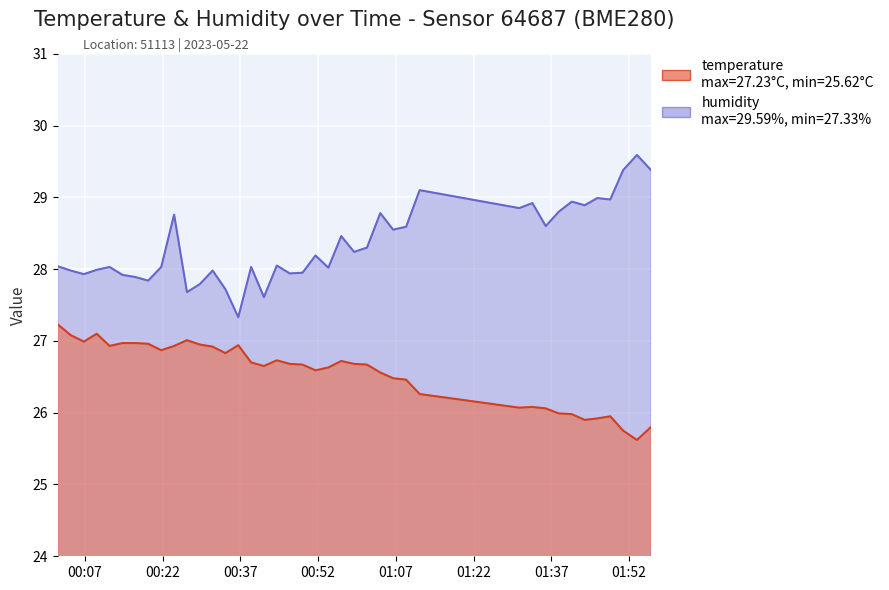

Is it true that humidity equals 13.9 at 21?

False